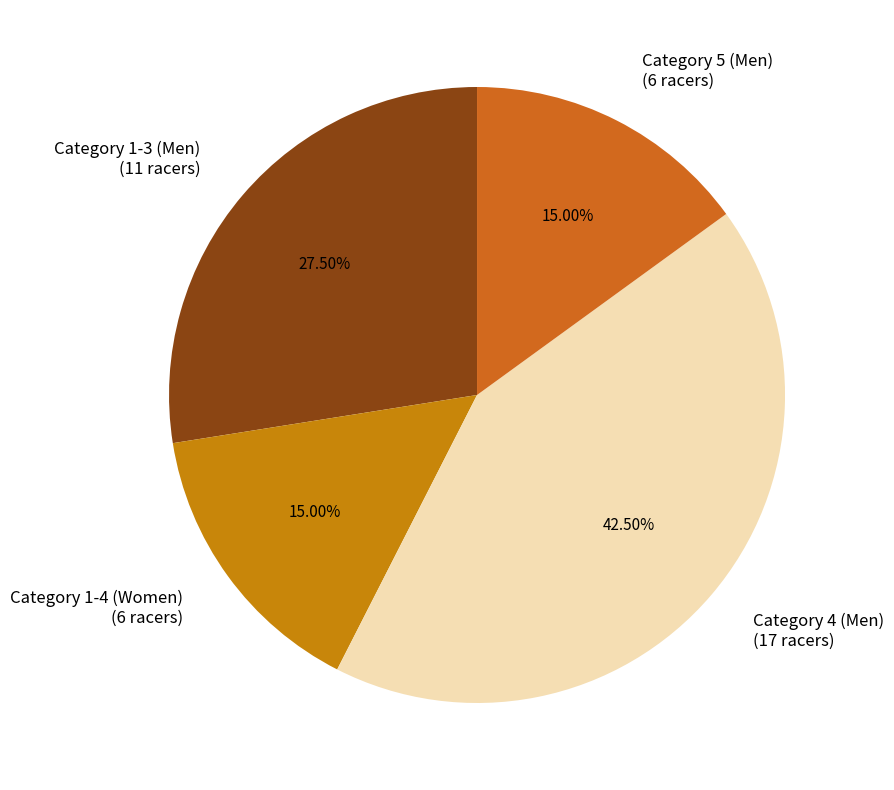

Which has a higher value, Category 4 (Men) or Category 5 (Men)?

Category 4 (Men)